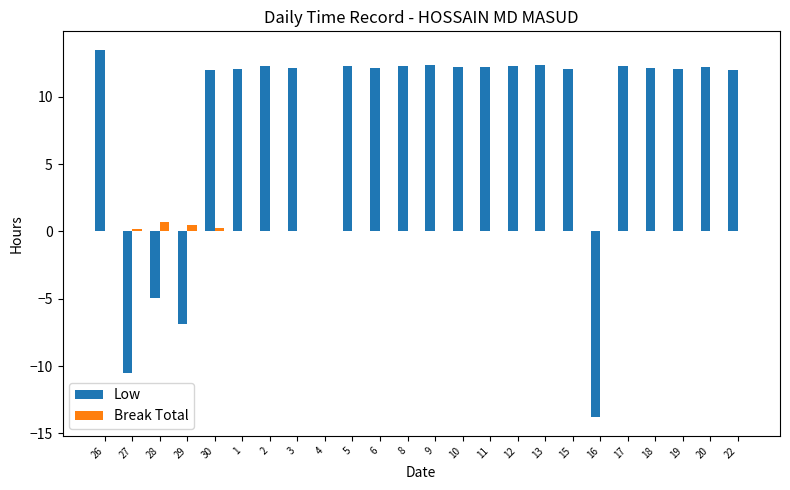

What is the difference between the Low values at 30 and 10?

0.2